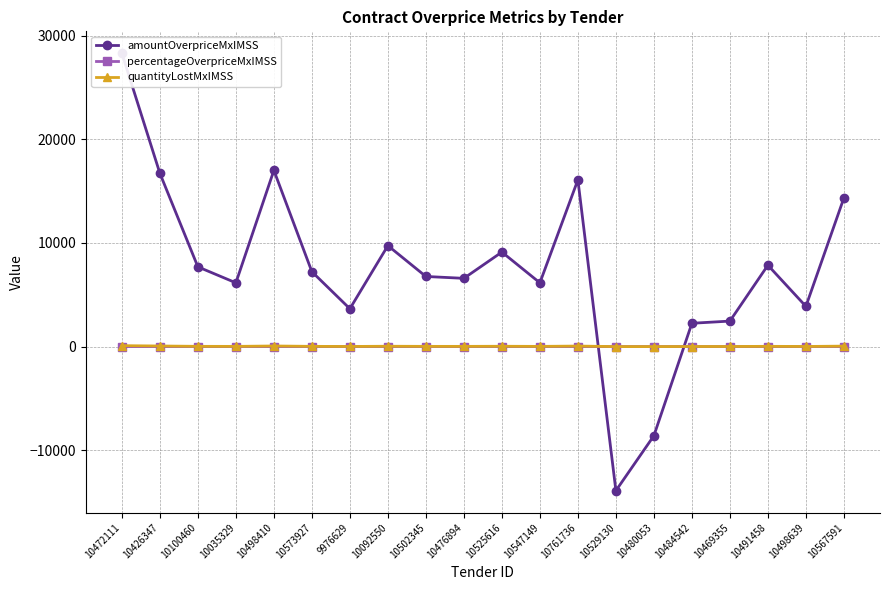

How many values in the amountOverpriceMxIMSS series exceed 7223?

10